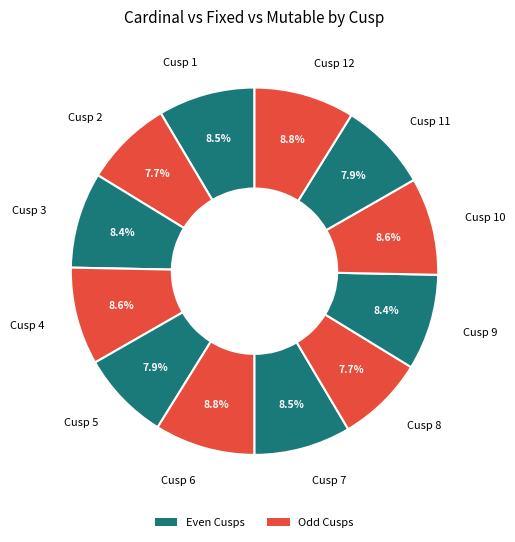

Does Cusp 4 account for over 50% of the chart?

No